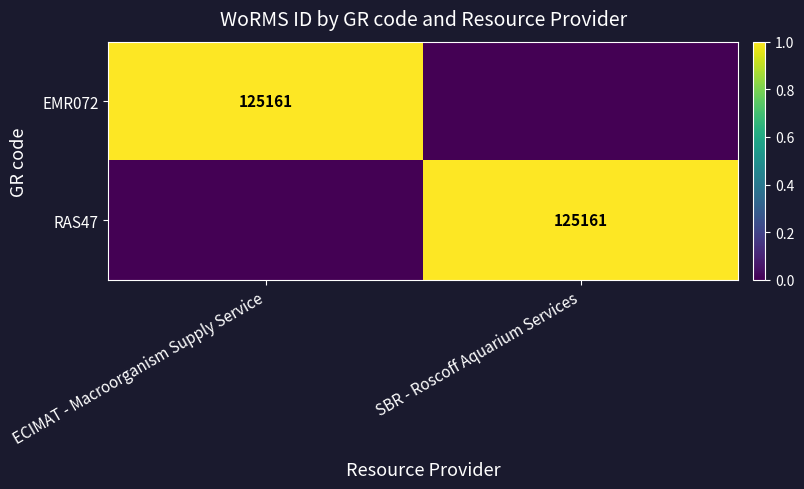

At which category is the sum across all series the highest?

ECIMAT - Macroorganism Supply Service